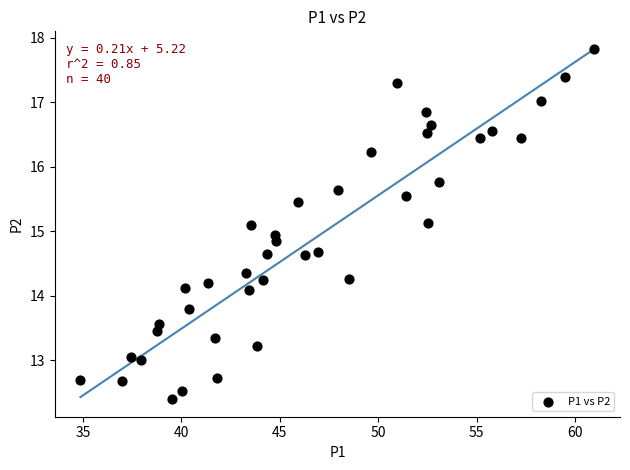

What is the range of X values (max minus min)?

26.1